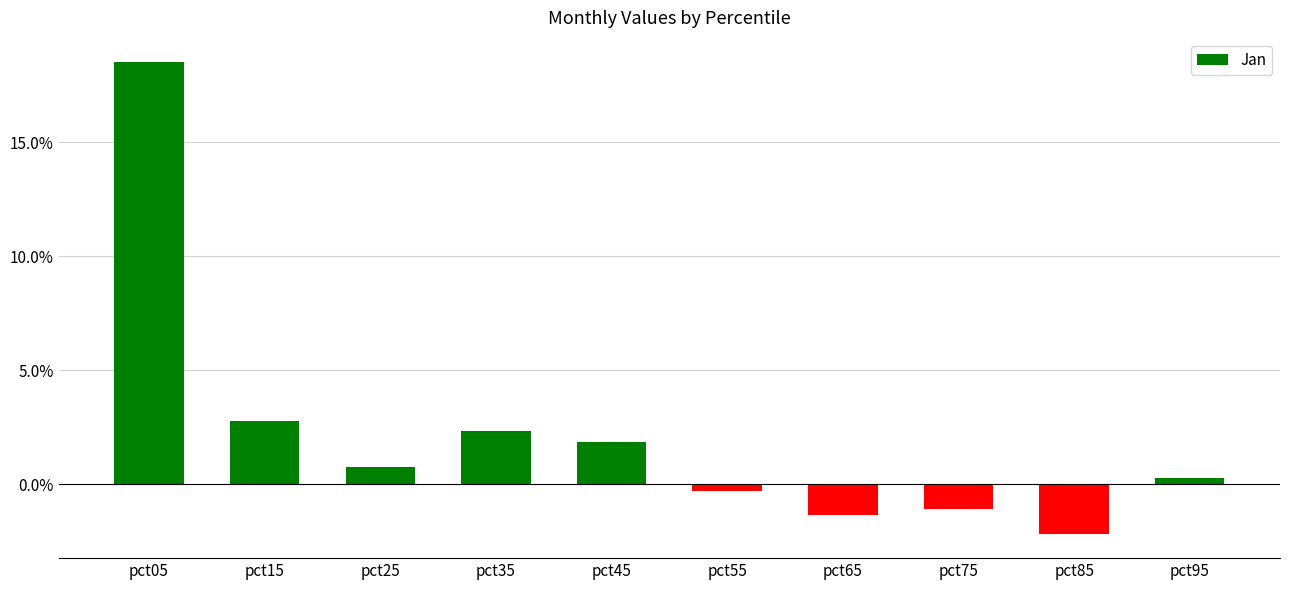

Are the bars horizontal?

No